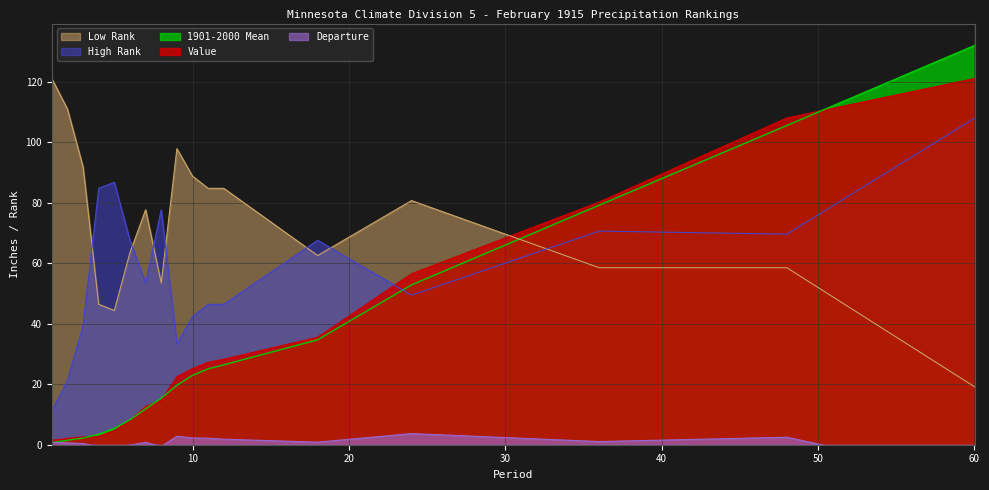

How many interior local valleys does the Low Rank series have?

3